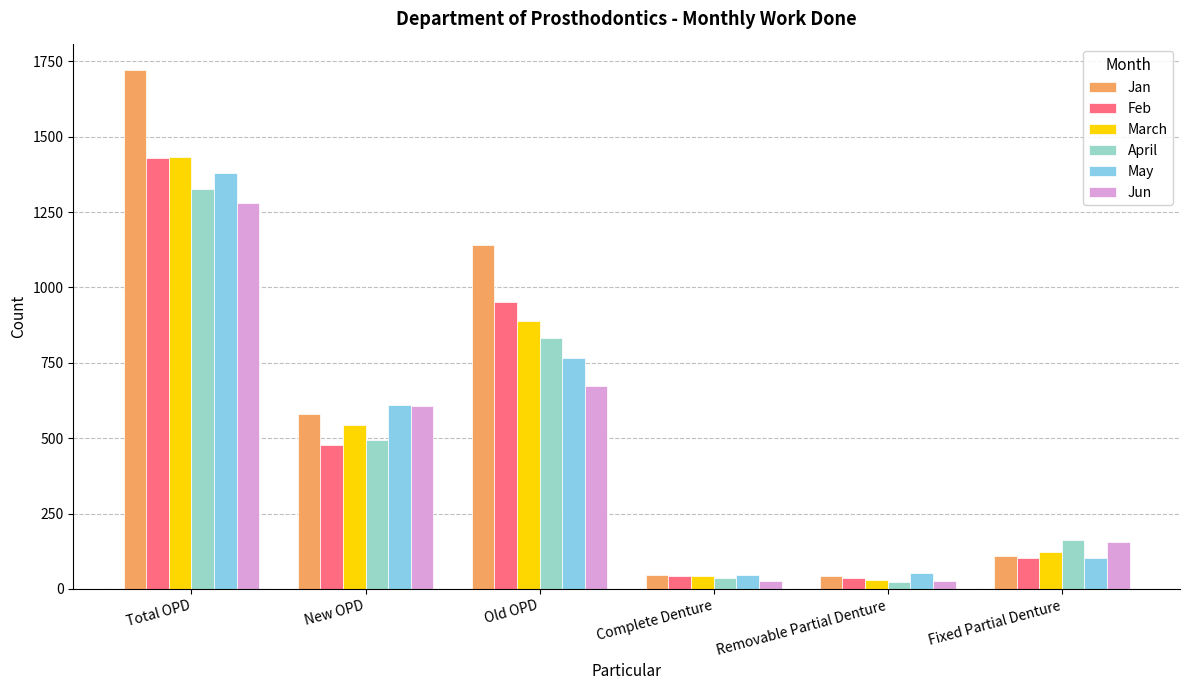

What is the difference between the highest and lowest values at Complete Denture?

18